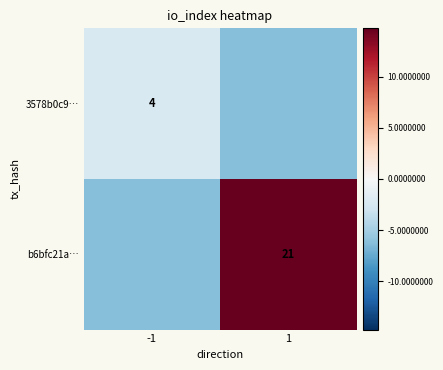

Is the value of 3578b0c9… at -1 greater than the value of b6bfc21a… at 1?

No